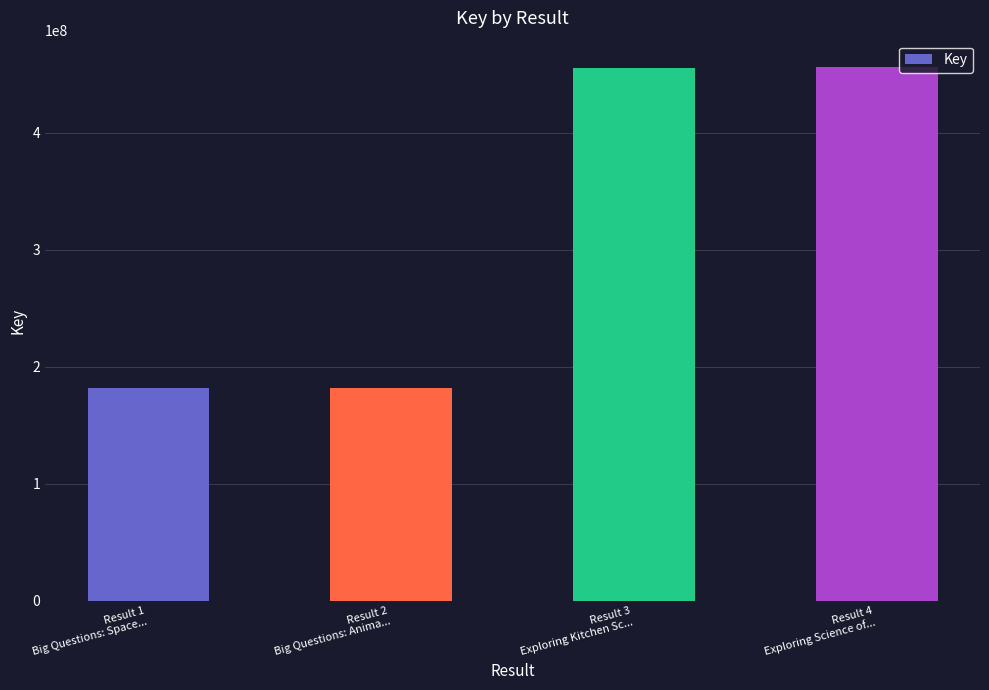

What is the smallest value displayed?

182081098